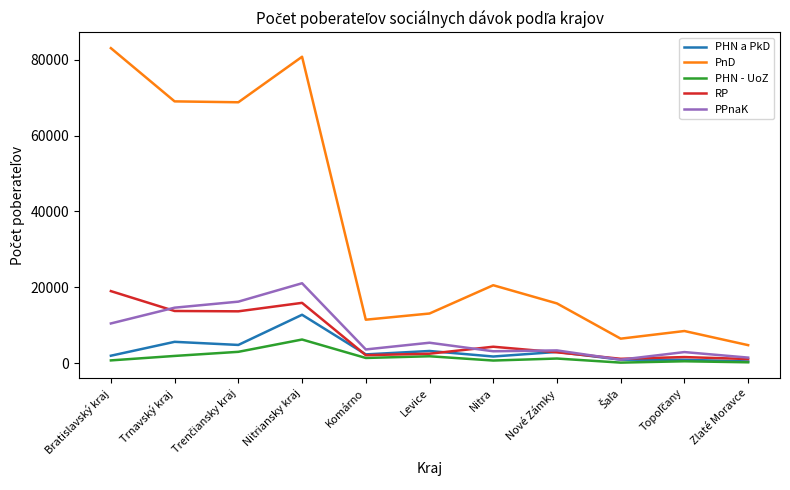

What is the maximum value for PHN - UoZ?

6270